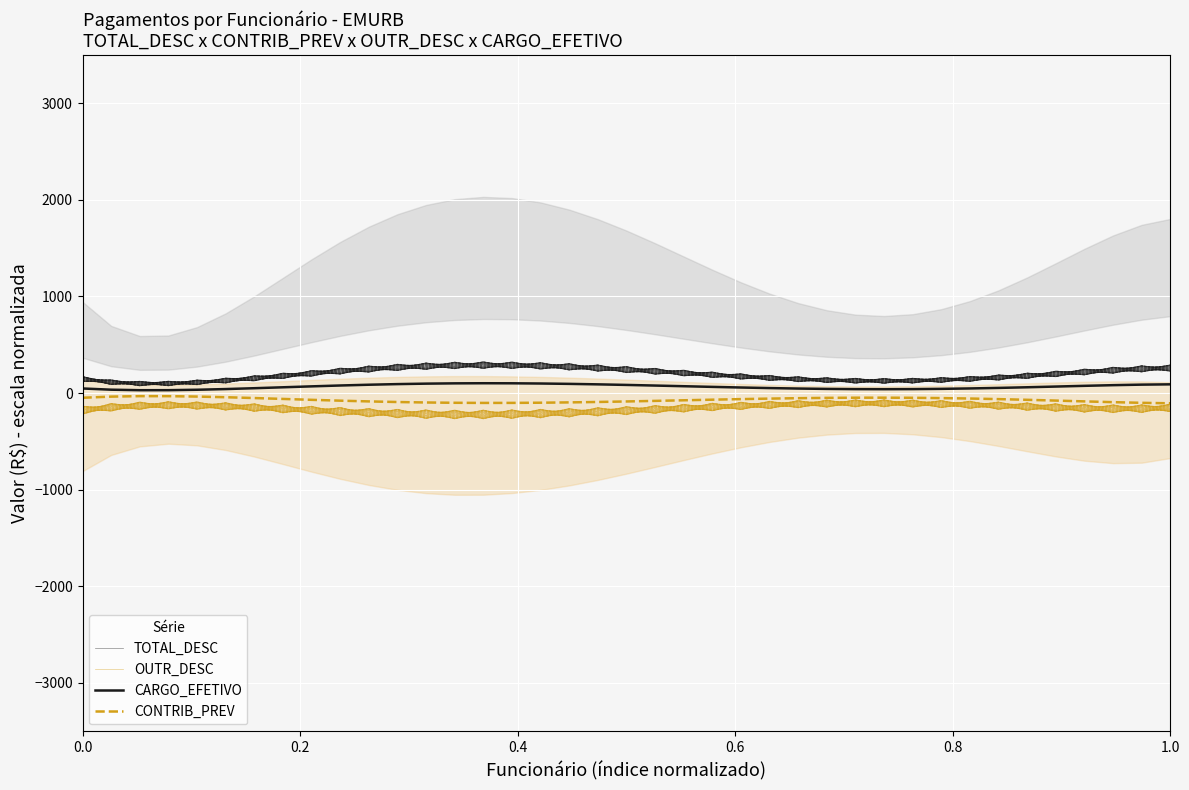

How many categories are shown in the chart?

39